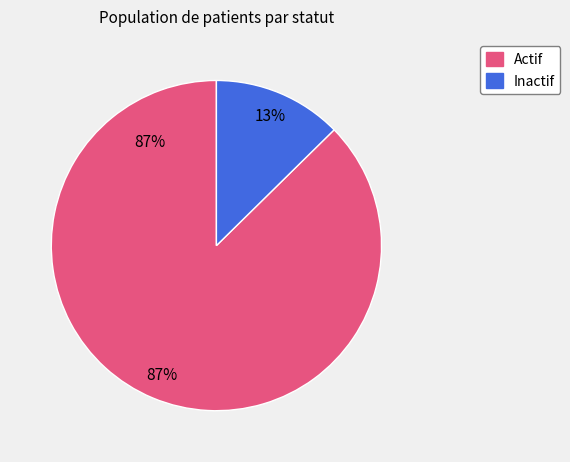

What percentage is the Inactif slice, to the nearest percent?

13%